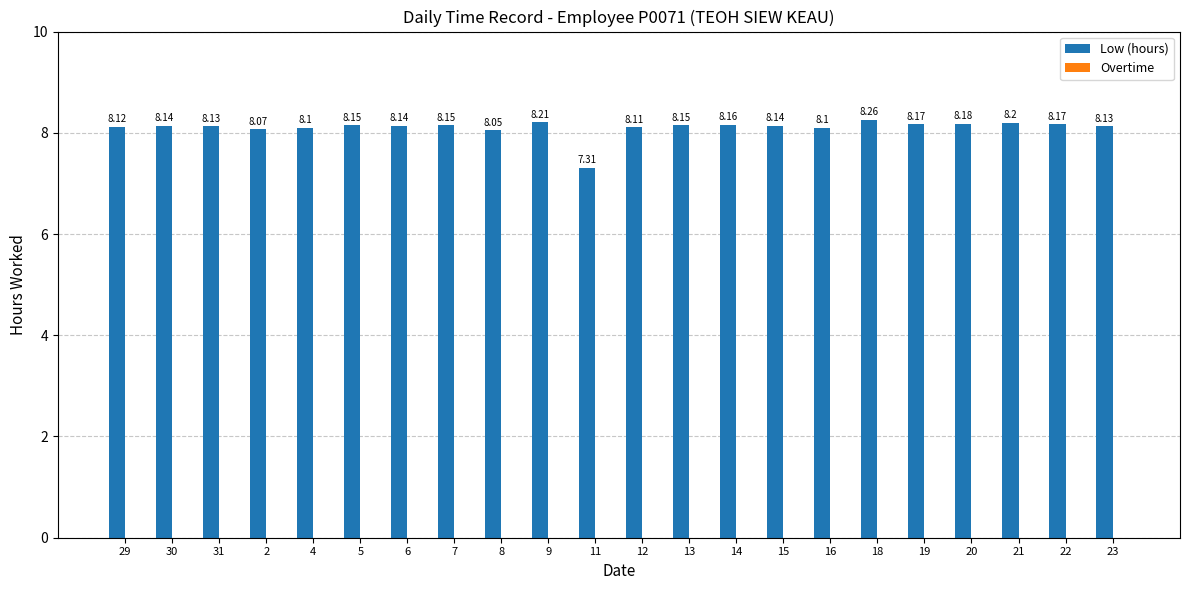

Approximately how many times larger is the value at 9 compared to 19?

1.0